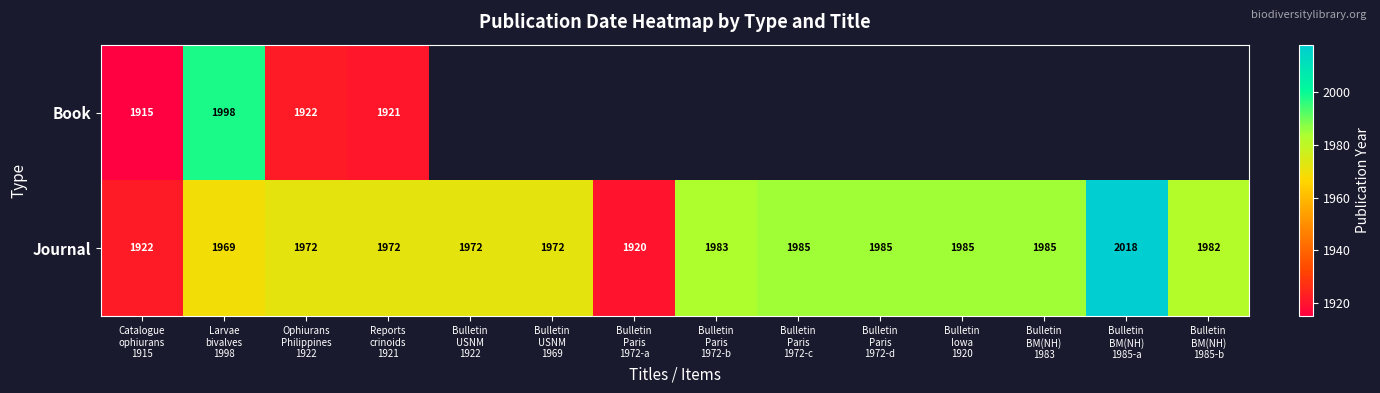

What is the sum of all Journal values?

27622